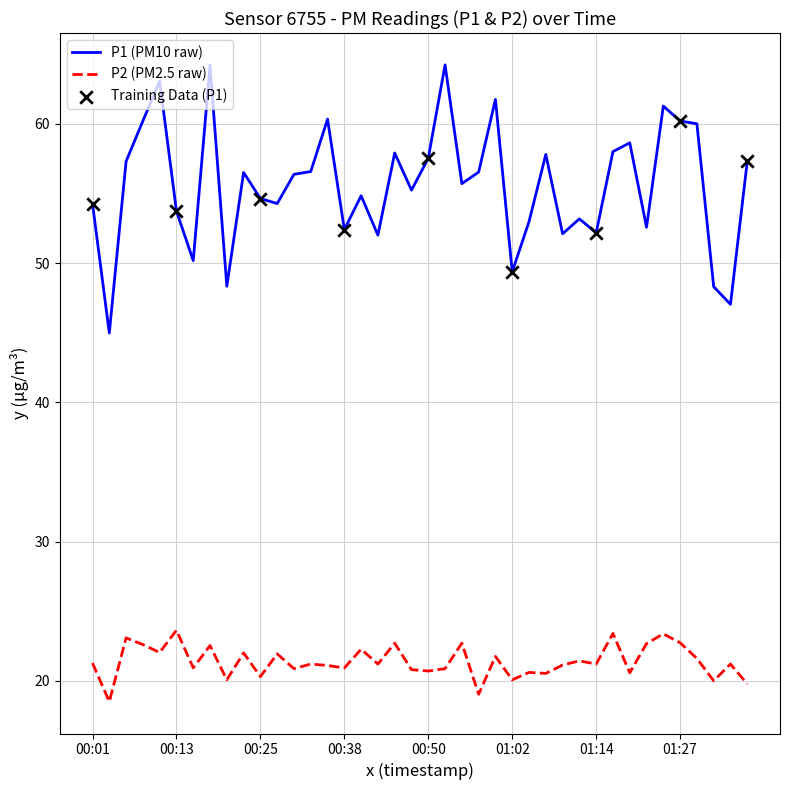

What is the maximum value shown in the chart?

64.2